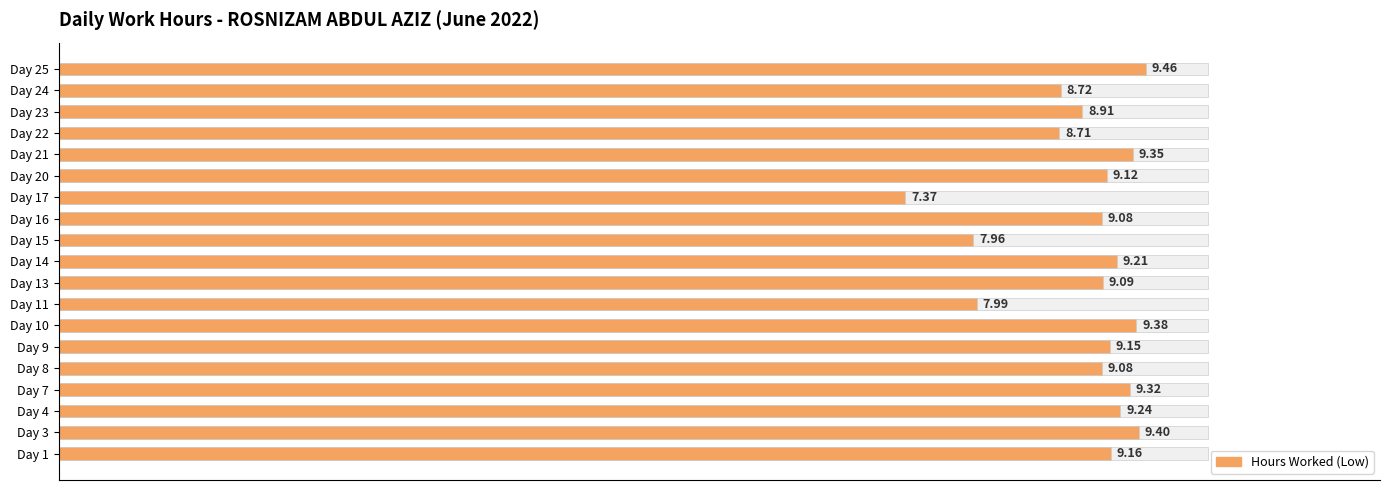

Are the bars grouped side by side (vs. stacked)?

No